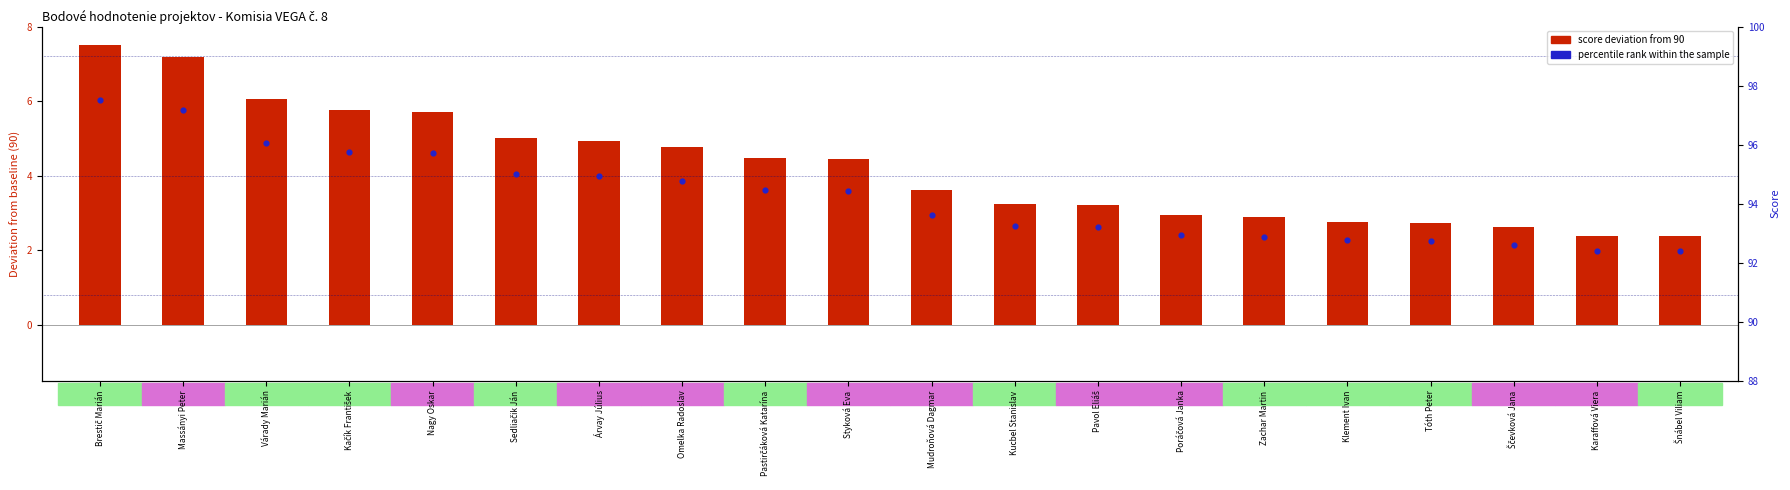

Which series has the widest spread of Y values?

log2 ratio (deviation)